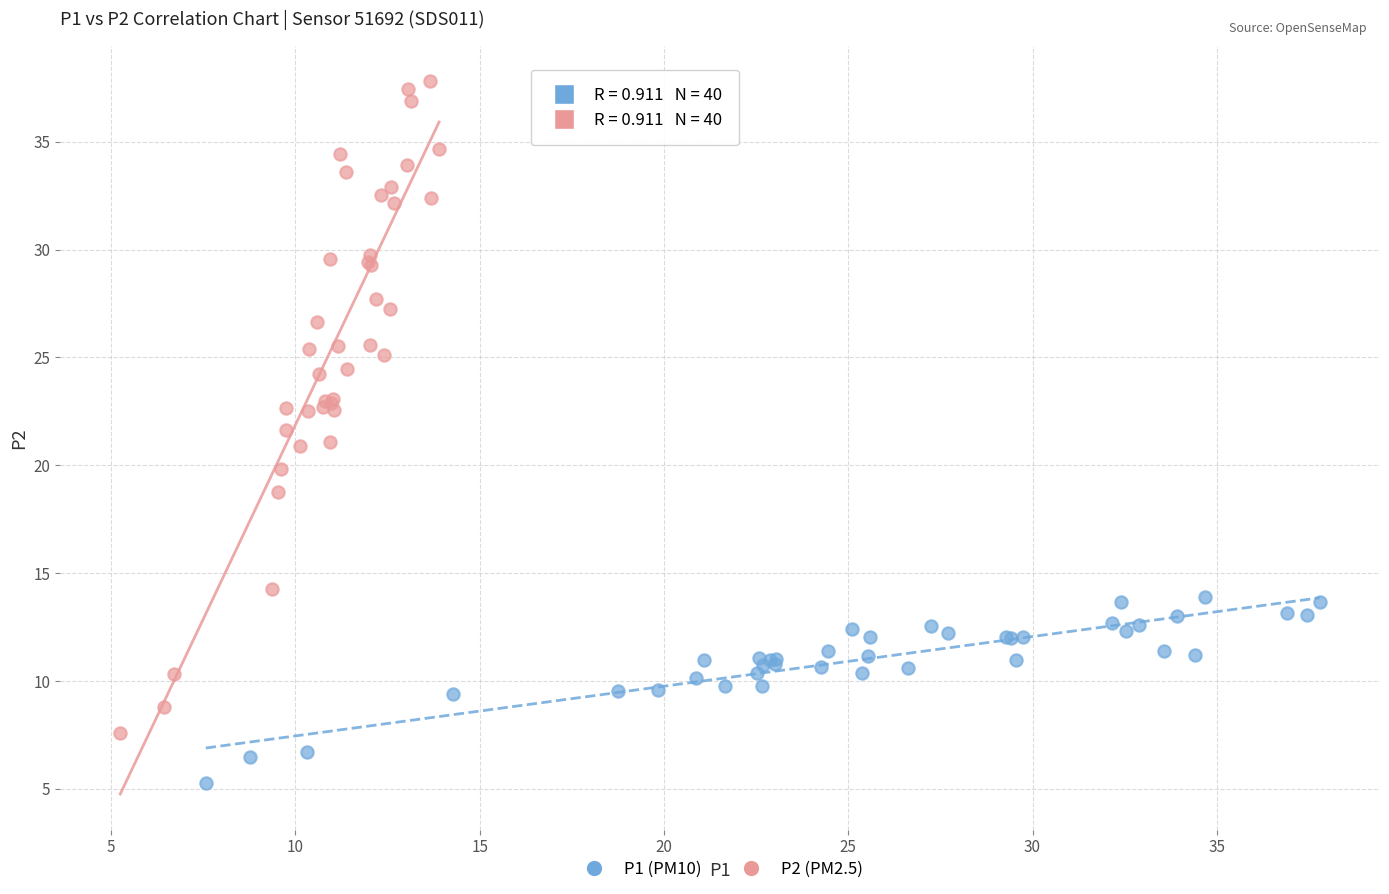

Which series reaches the maximum Y coordinate?

P2 (PM2.5)